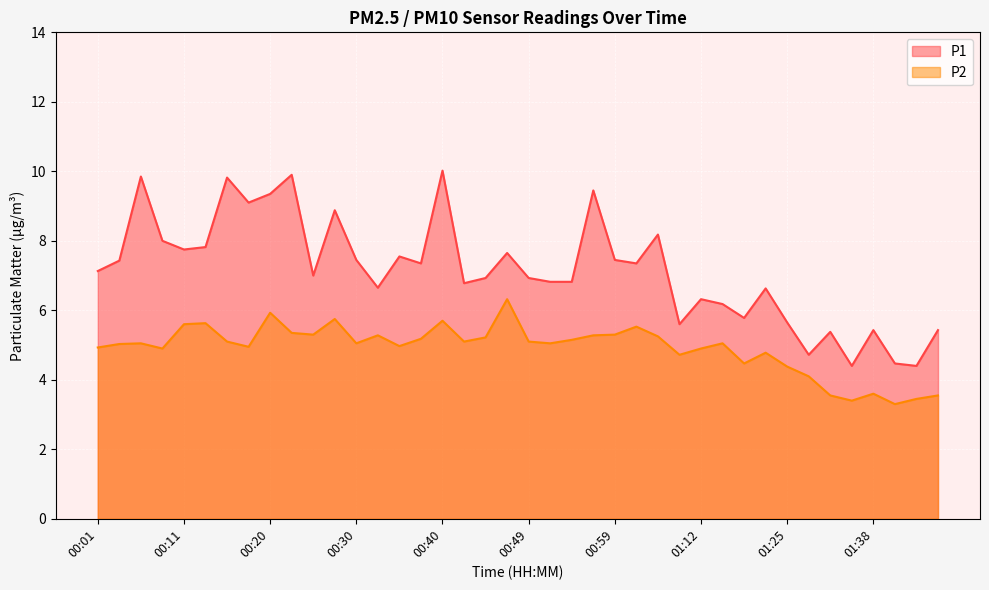

Which category has the lowest value in the P2 series?

01:41